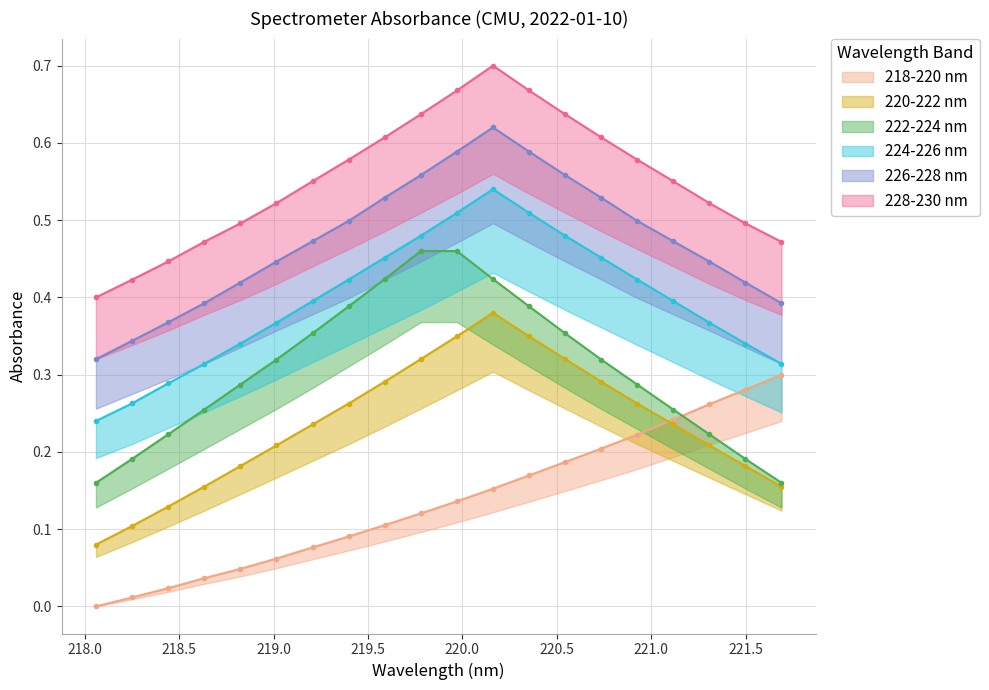

Reading right to left, what are all the values shown in this chart?

218-220 nm: 221.6902=0.3	221.4993=0.3	221.3083=0.3	221.1174=0.2	220.9264=0.2	220.7354=0.2	220.5444=0.2	220.3533=0.2	220.1623=0.2	219.9712=0.1	219.7801=0.1	219.589=0.1	219.3979=0.1	219.2067=0.1	219.0156=0.1	218.8244=0.0	218.6332=0.0	218.442=0.0	218.2508=0.0	218.0596=0.0
220-222 nm: 221.6902=0.2	221.4993=0.2	221.3083=0.2	221.1174=0.2	220.9264=0.3	220.7354=0.3	220.5444=0.3	220.3533=0.3	220.1623=0.4	219.9712=0.3	219.7801=0.3	219.589=0.3	219.3979=0.3	219.2067=0.2	219.0156=0.2	218.8244=0.2	218.6332=0.2	218.442=0.1	218.2508=0.1	218.0596=0.1
222-224 nm: 221.6902=0.2	221.4993=0.2	221.3083=0.2	221.1174=0.3	220.9264=0.3	220.7354=0.3	220.5444=0.4	220.3533=0.4	220.1623=0.4	219.9712=0.5	219.7801=0.5	219.589=0.4	219.3979=0.4	219.2067=0.4	219.0156=0.3	218.8244=0.3	218.6332=0.3	218.442=0.2	218.2508=0.2	218.0596=0.2
224-226 nm: 221.6902=0.3	221.4993=0.3	221.3083=0.4	221.1174=0.4	220.9264=0.4	220.7354=0.5	220.5444=0.5	220.3533=0.5	220.1623=0.5	219.9712=0.5	219.7801=0.5	219.589=0.5	219.3979=0.4	219.2067=0.4	219.0156=0.4	218.8244=0.3	218.6332=0.3	218.442=0.3	218.2508=0.3	218.0596=0.2
226-228 nm: 221.6902=0.4	221.4993=0.4	221.3083=0.4	221.1174=0.5	220.9264=0.5	220.7354=0.5	220.5444=0.6	220.3533=0.6	220.1623=0.6	219.9712=0.6	219.7801=0.6	219.589=0.5	219.3979=0.5	219.2067=0.5	219.0156=0.4	218.8244=0.4	218.6332=0.4	218.442=0.4	218.2508=0.3	218.0596=0.3
228-230 nm: 221.6902=0.5	221.4993=0.5	221.3083=0.5	221.1174=0.6	220.9264=0.6	220.7354=0.6	220.5444=0.6	220.3533=0.7	220.1623=0.7	219.9712=0.7	219.7801=0.6	219.589=0.6	219.3979=0.6	219.2067=0.6	219.0156=0.5	218.8244=0.5	218.6332=0.5	218.442=0.4	218.2508=0.4	218.0596=0.4